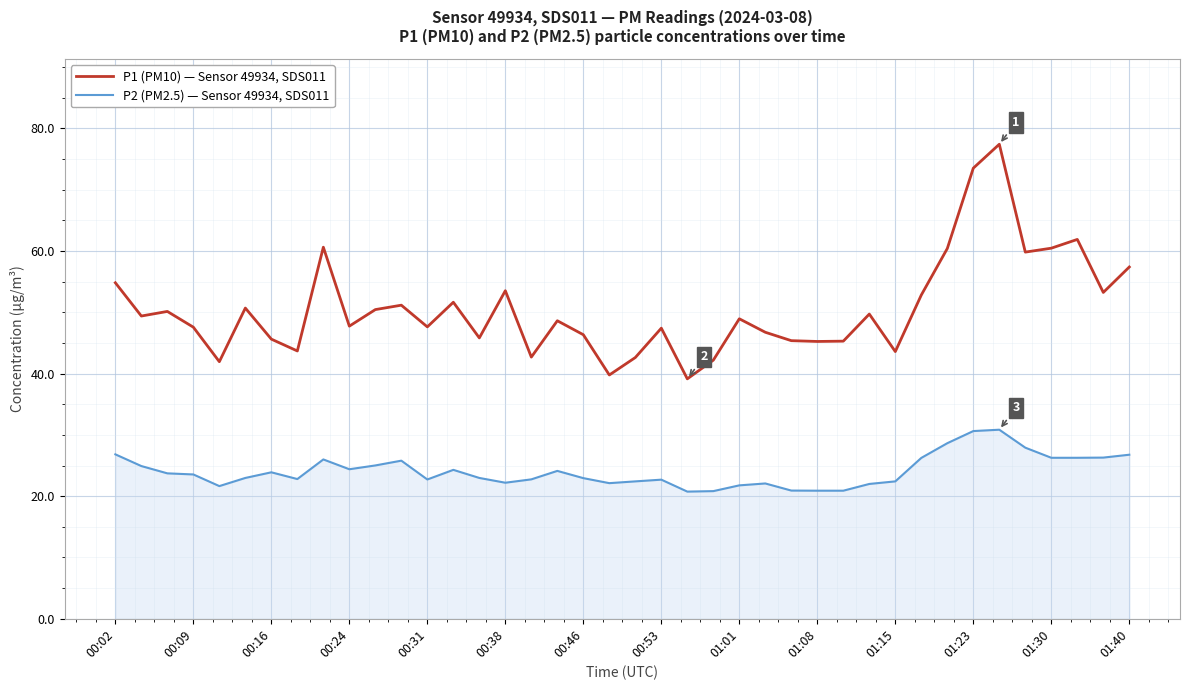

What is the difference between the maximum and minimum values in the P2 (PM2.5) — Sensor 49934, SDS011 series?

10.1